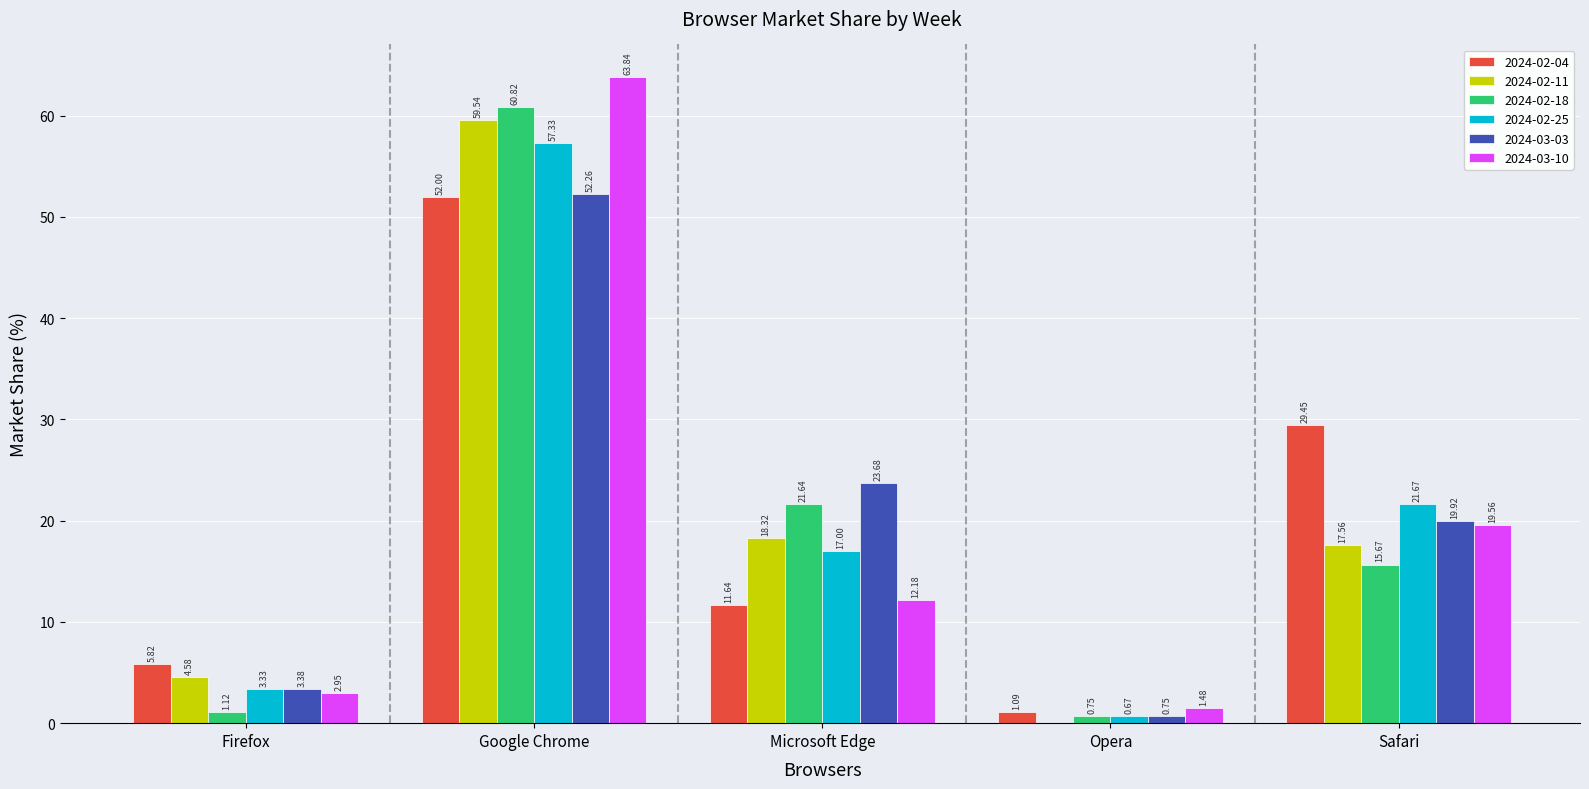

How many distinct data groups are displayed?

6